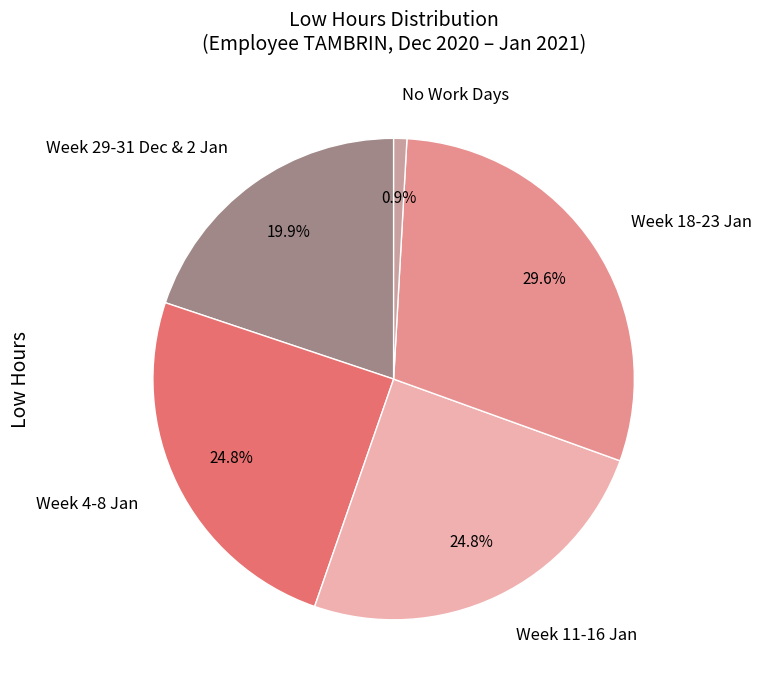

Is Week 18-23 Jan the majority of the pie?

No